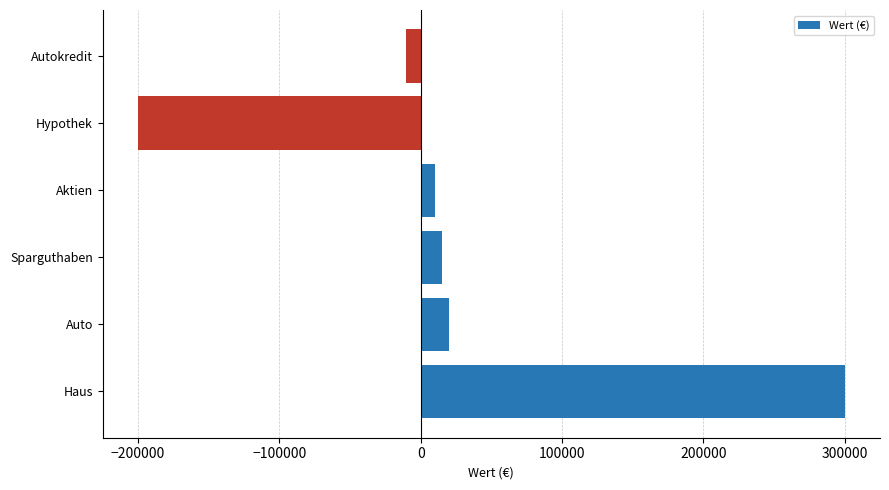

Where is the data nearest to the value 50000?

Auto